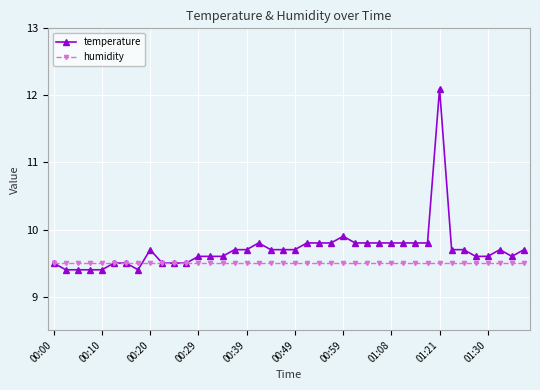

List the series in order of their overall mean, lowest first.

humidity, temperature